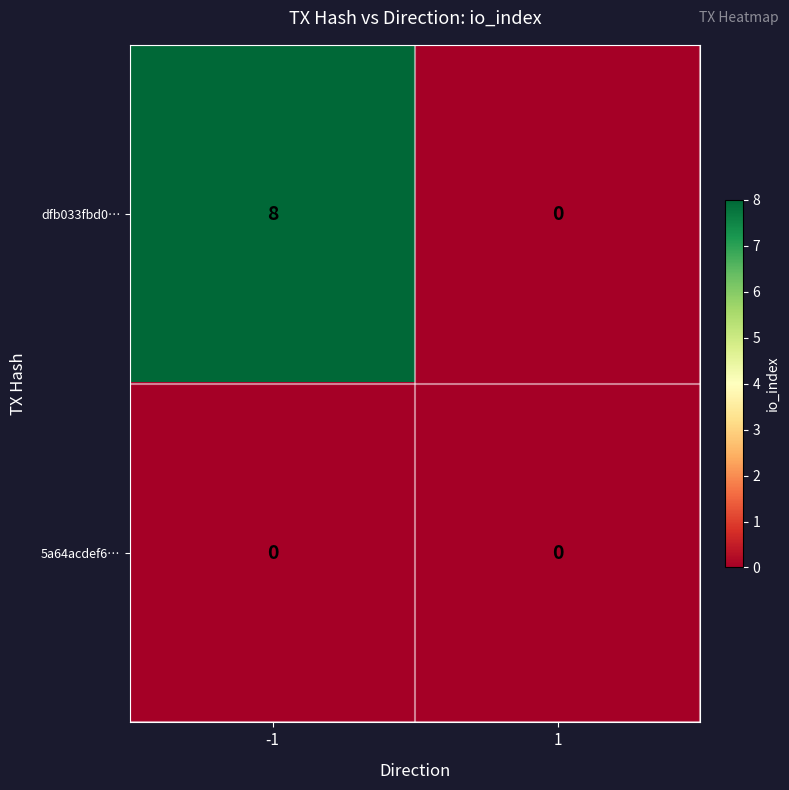

Reading right to left, list all the values displayed in this chart.

dfb033fbd0…: 1=0	-1=8
5a64acdef6…: 1=0	-1=0